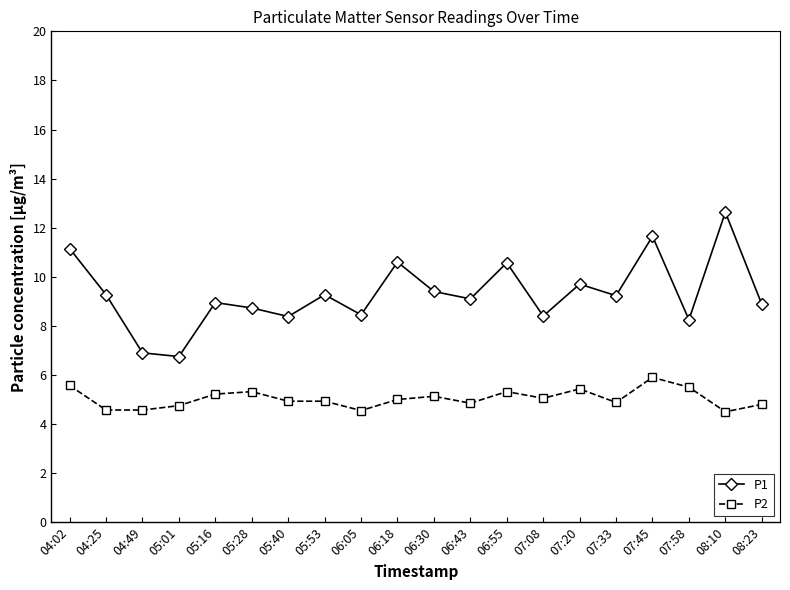

How many data points does each series have?

20